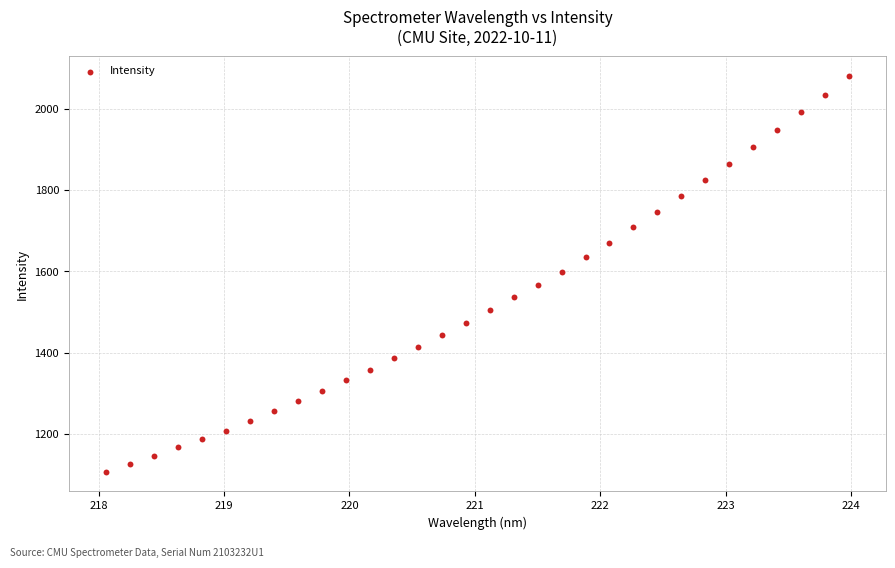

What is the range of Y values (max minus min)?

974.9